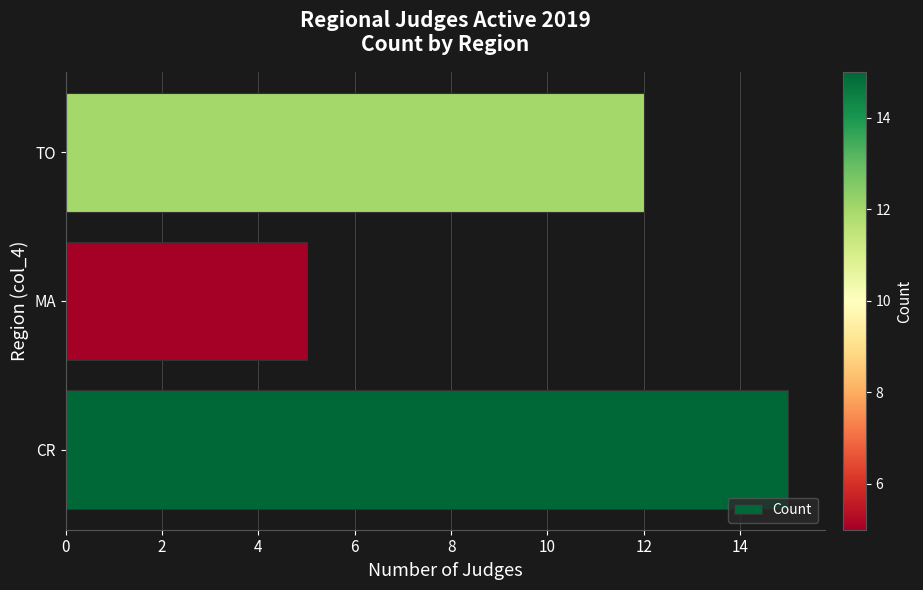

List the labels in order of value, largest first.

CR, TO, MA